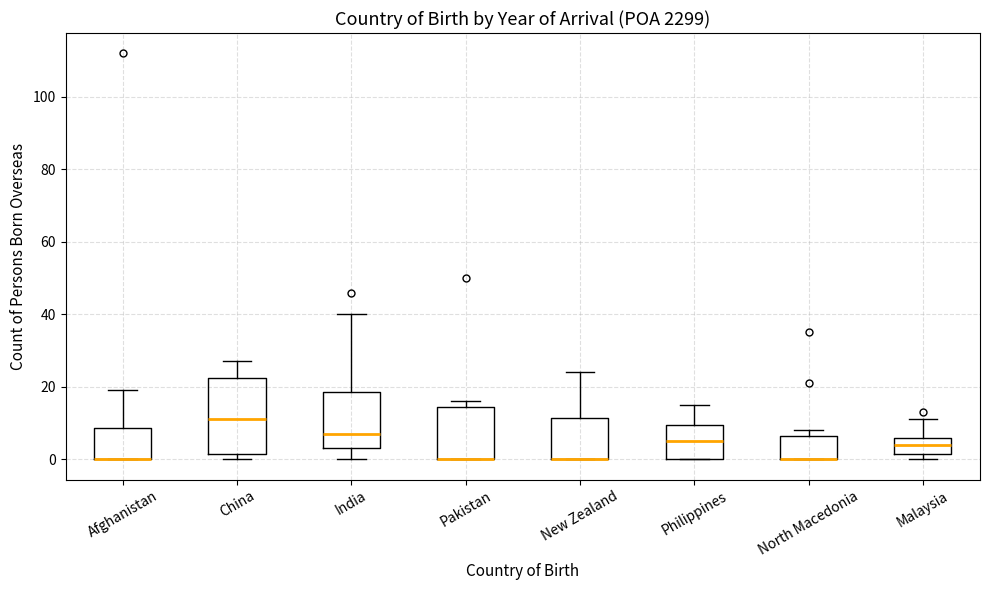

Comparing the boxes themselves (not the whiskers), which one is the tallest?

China